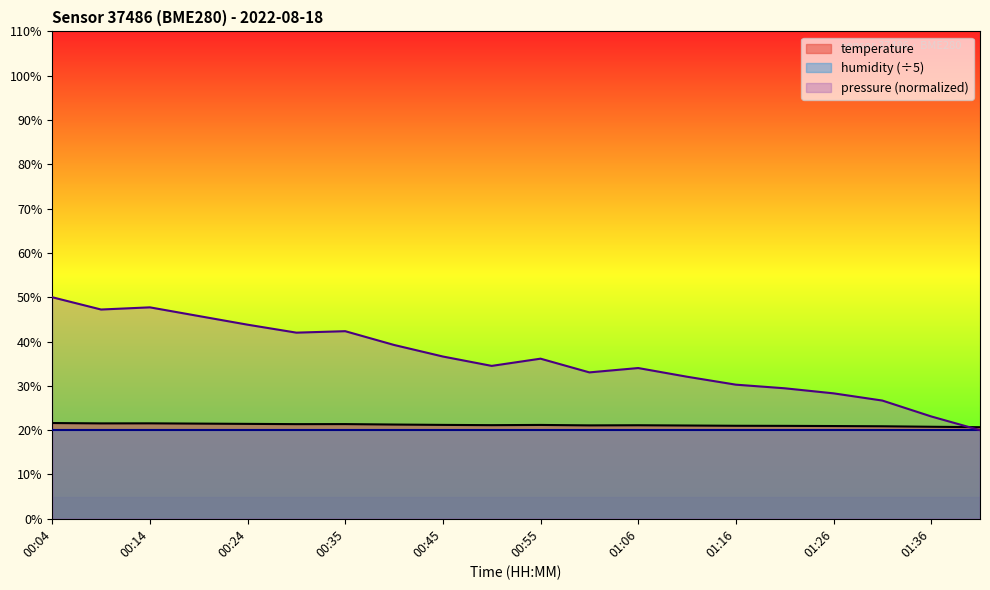

List the series in order of their peak value, highest first.

pressure (normalized), temperature, humidity (÷5)